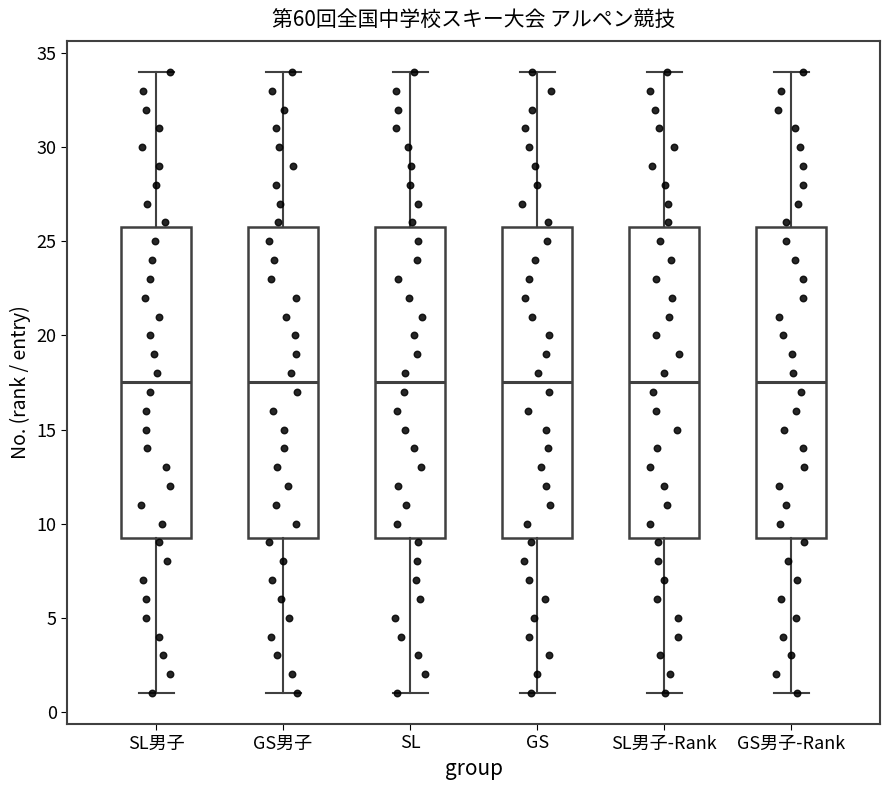

Reading left to right, read every box against the y-axis: the position of its median line, the range the box covers, and the ends of its whiskers. The values are not printed on the chart, so give them approximately, as read against the axis.

SL男子: median 17.5, box 9.5 to 26.0, whiskers 1.0 to 34.0
GS男子: median 17.5, box 9.5 to 26.0, whiskers 1.0 to 34.0
SL: median 17.5, box 9.5 to 26.0, whiskers 1.0 to 34.0
GS: median 17.5, box 9.5 to 26.0, whiskers 1.0 to 34.0
SL男子-Rank: median 17.5, box 9.5 to 26.0, whiskers 1.0 to 34.0
GS男子-Rank: median 17.5, box 9.5 to 26.0, whiskers 1.0 to 34.0